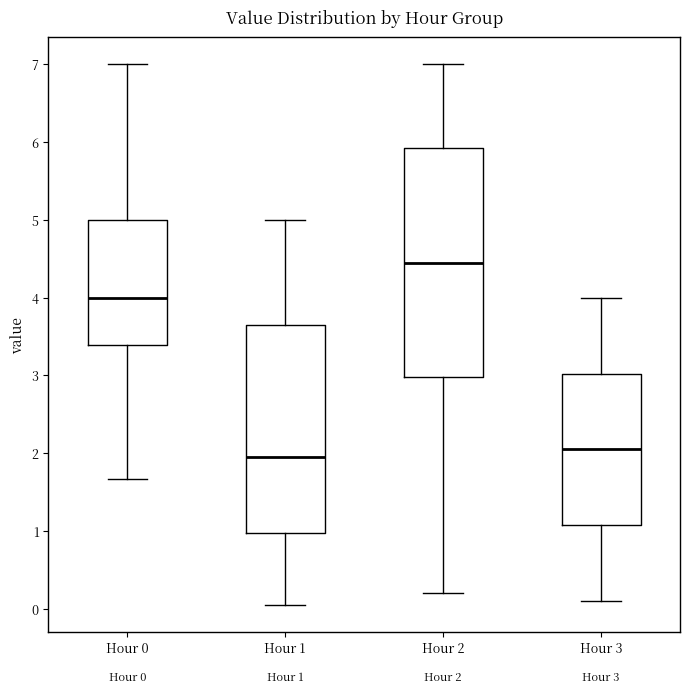

Comparing the boxes themselves (not the whiskers), which one is the tallest?

Hour 2